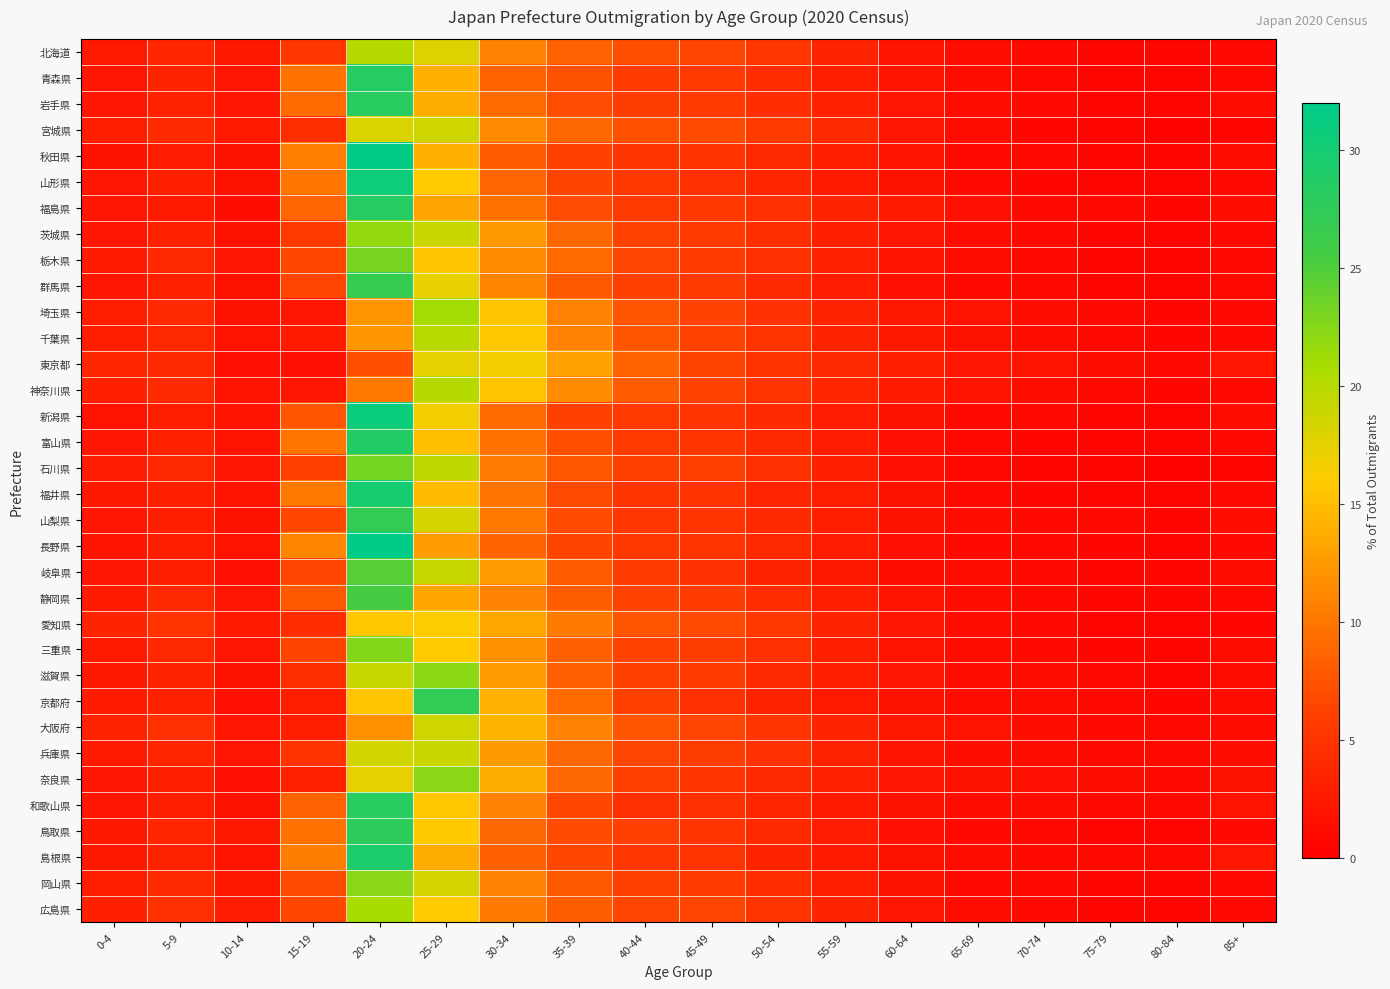

What is the total value across all series at 75-79?

23.2